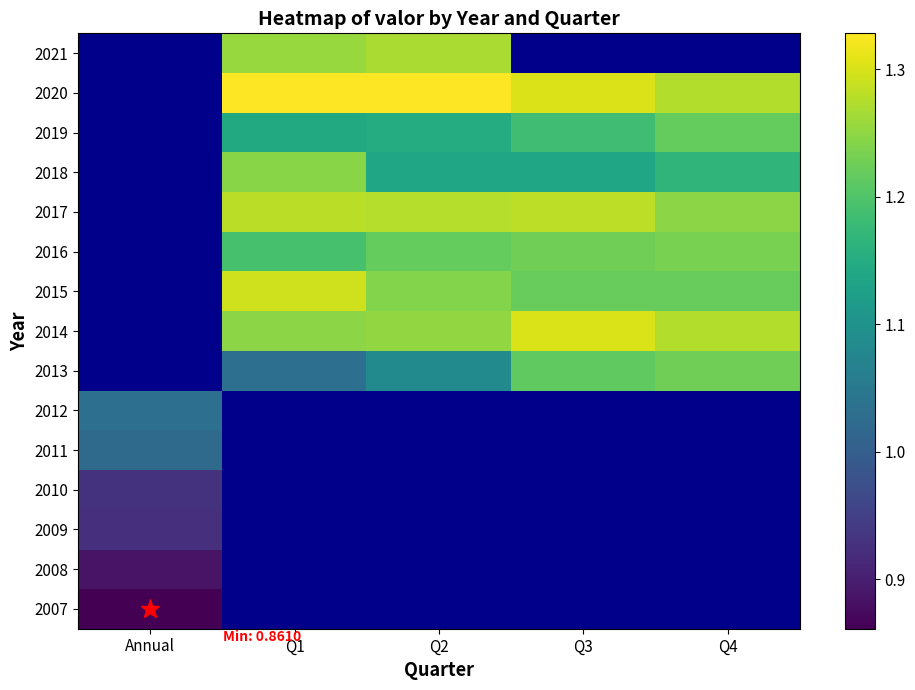

Which has a higher value, Q3 or Q4?

Q4